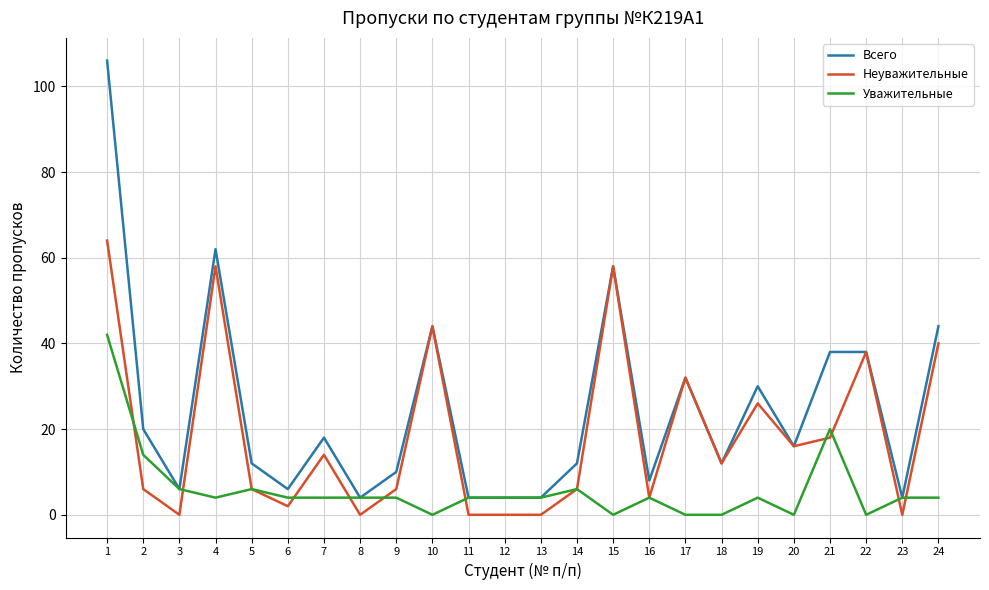

At which category does Неуважительные reach its first local peak?

4